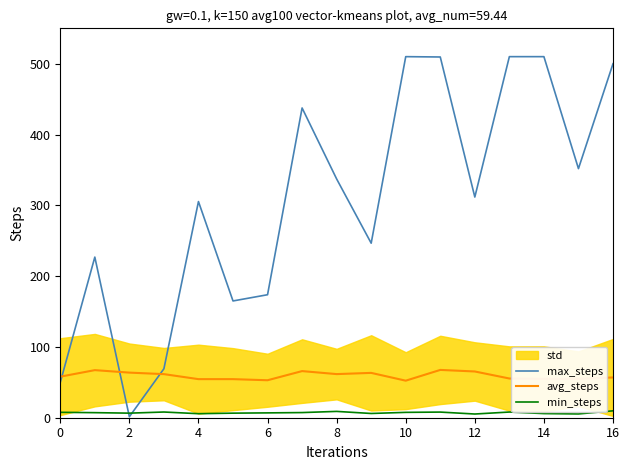

The value of max_steps at 14 is 510.0. True or false?

True